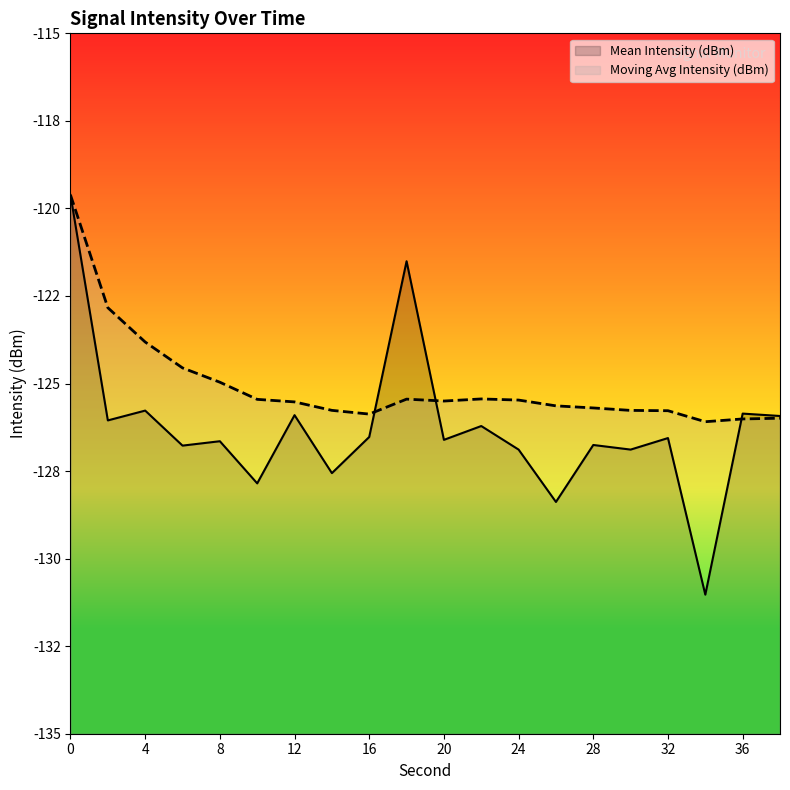

What is the sum of all Moving Avg Intensity (dBm) values?

-2501.2